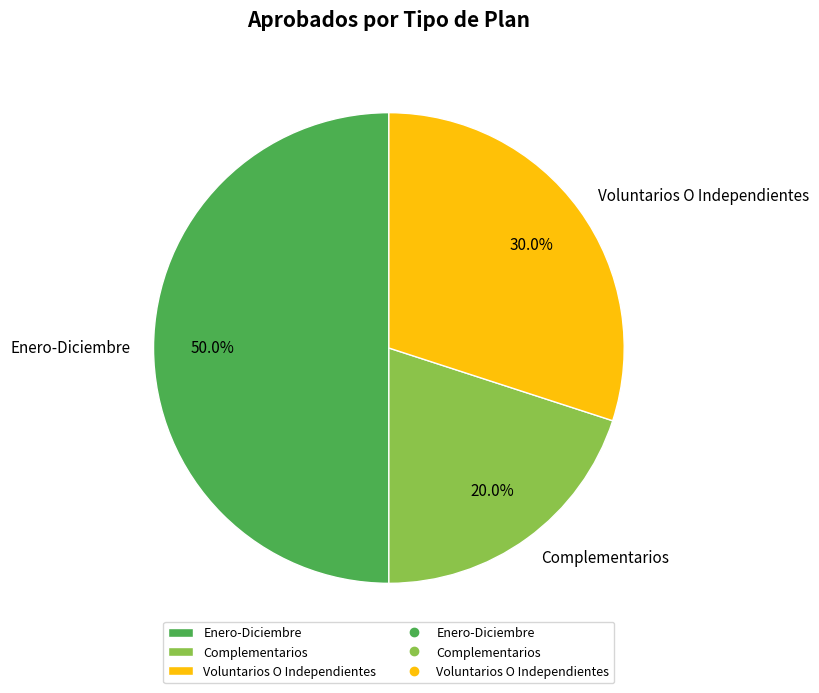

What is the total percentage of Enero-Diciembre and Voluntarios O Independientes?

80.0%